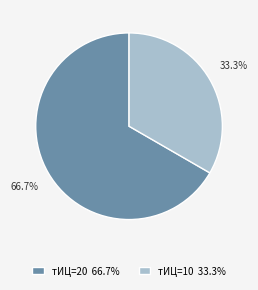

Rank the categories by value from highest to lowest.

тИЦ=20 66.7%, тИЦ=10 33.3%